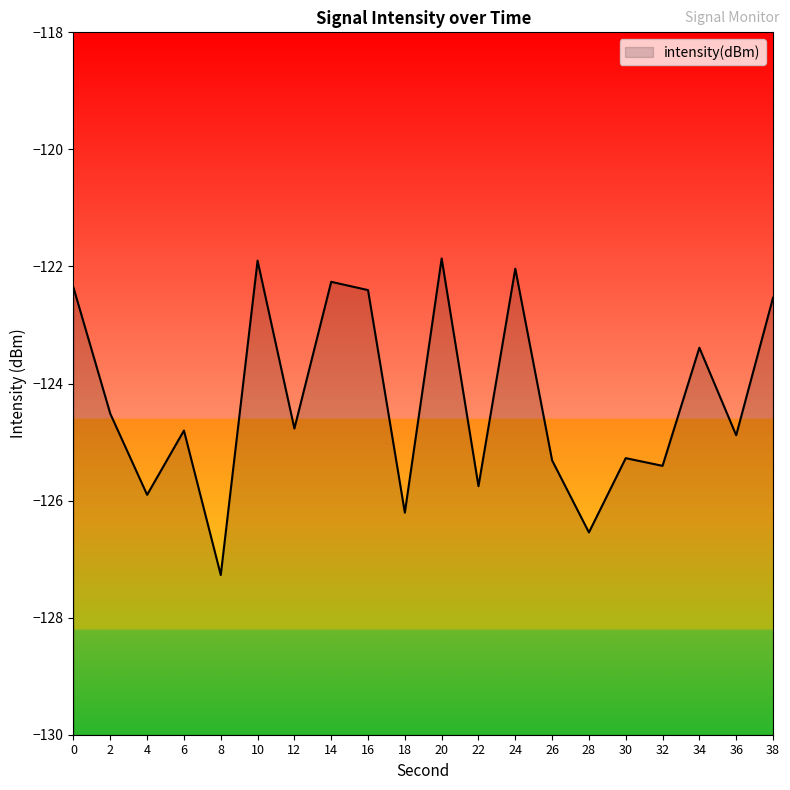

What is the minimum value shown in the chart?

-127.3